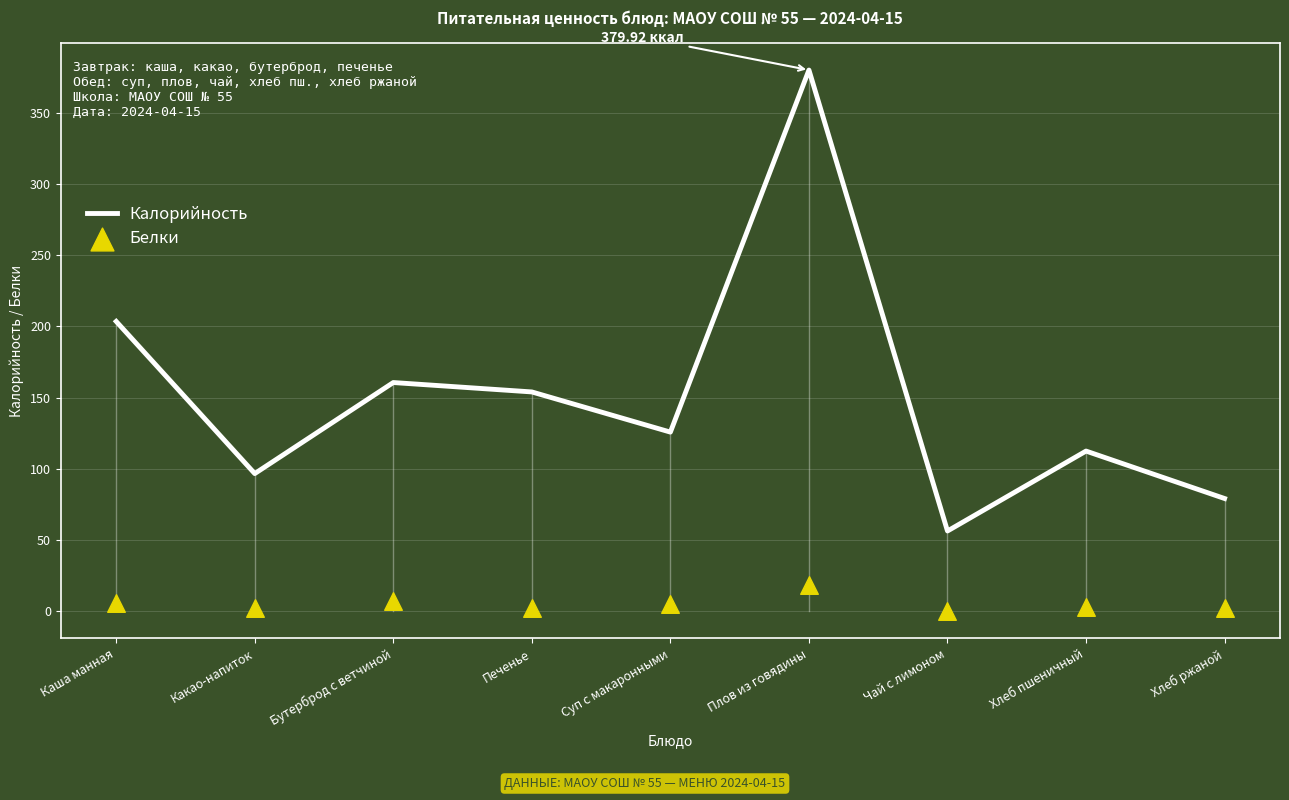

What is the total value across all series at Хлеб пшеничный?

115.9